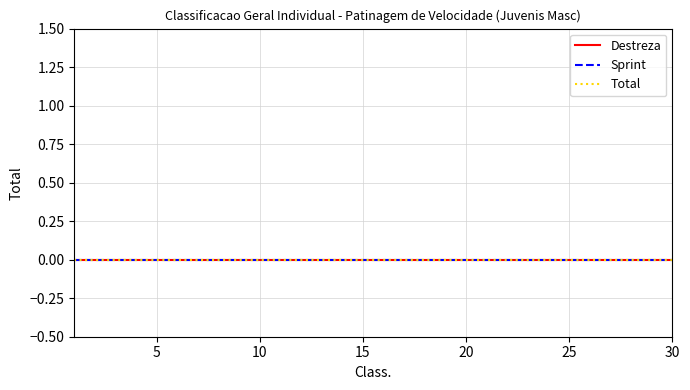

Is it true that Classification equals 11 at 11?

True